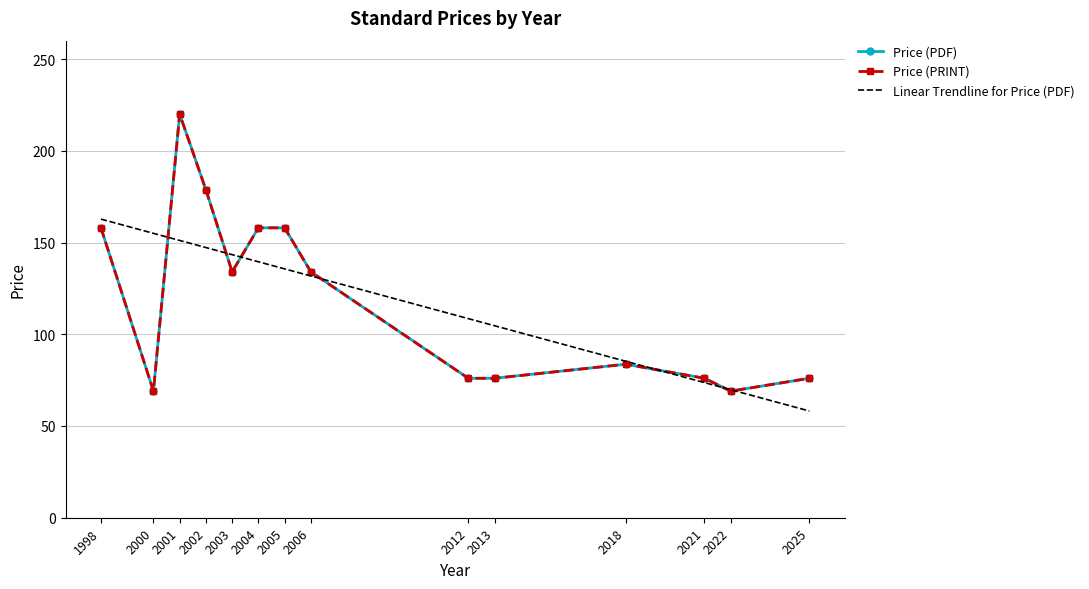

How many values in the Linear Trendline for Price (PDF) series exceed 135?

7